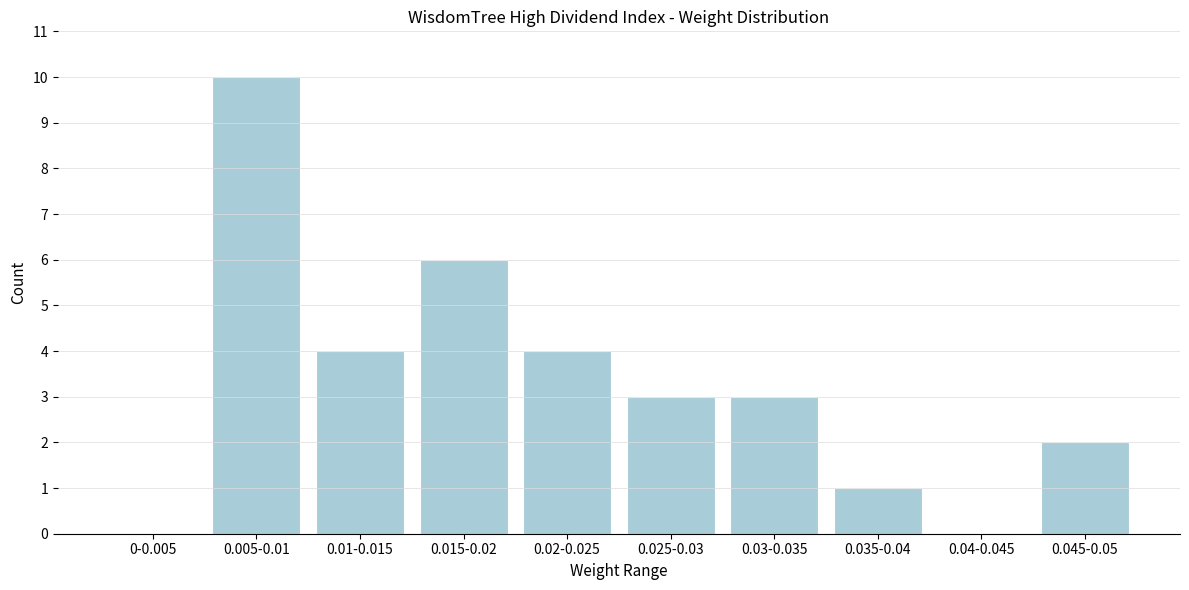

Reading left to right, what are all the values shown in this chart?

0-0.005=0	0.005-0.01=10	0.01-0.015=4	0.015-0.02=6	0.02-0.025=4	0.025-0.03=3	0.03-0.035=3	0.035-0.04=1	0.04-0.045=0	0.045-0.05=2